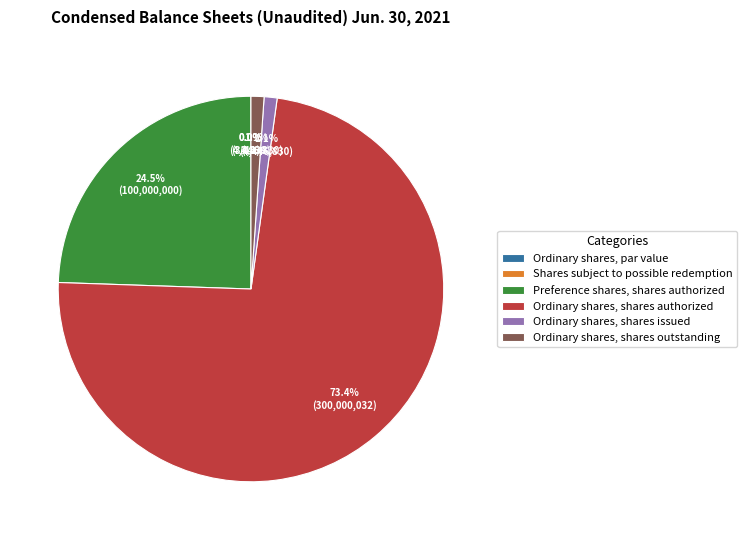

The Ordinary shares, shares authorized slice represents 67% of the pie. True or false?

False